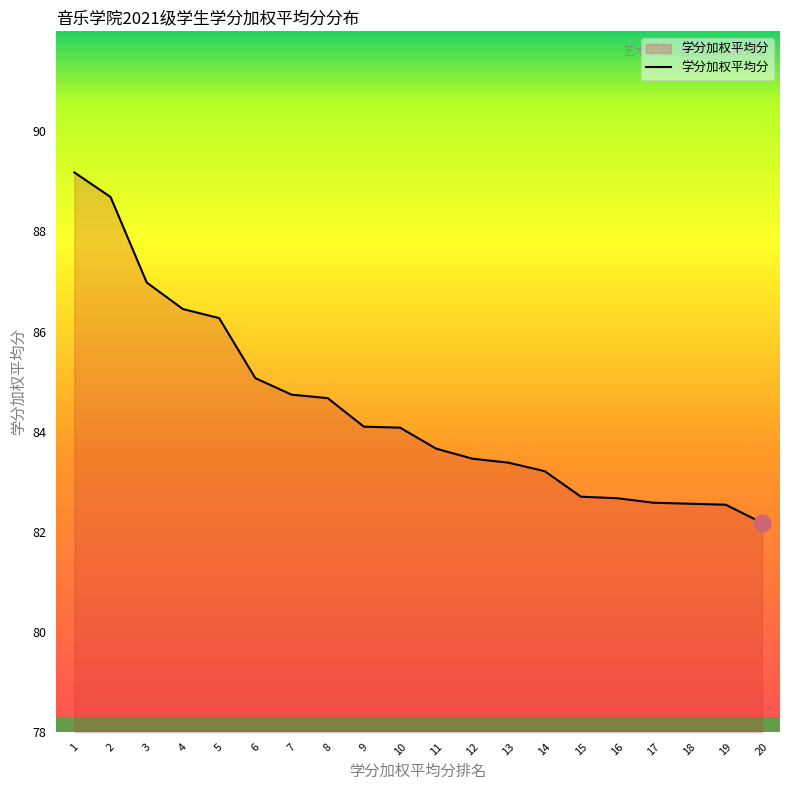

Is it true that the value at 19 is 82.5?

True